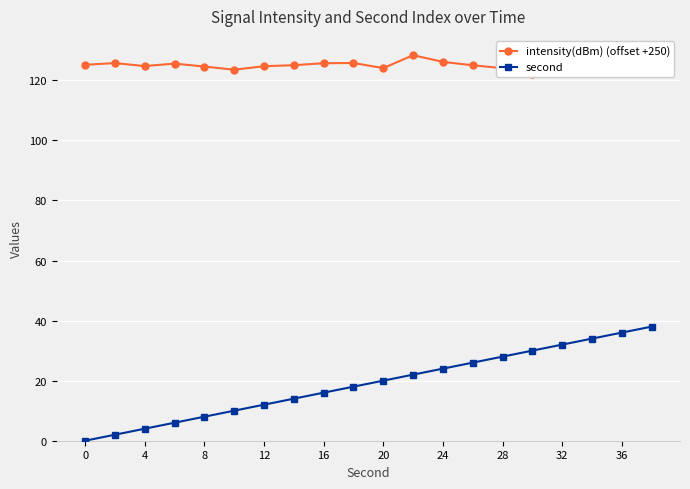

What is the total value across all series at 0?

125.2